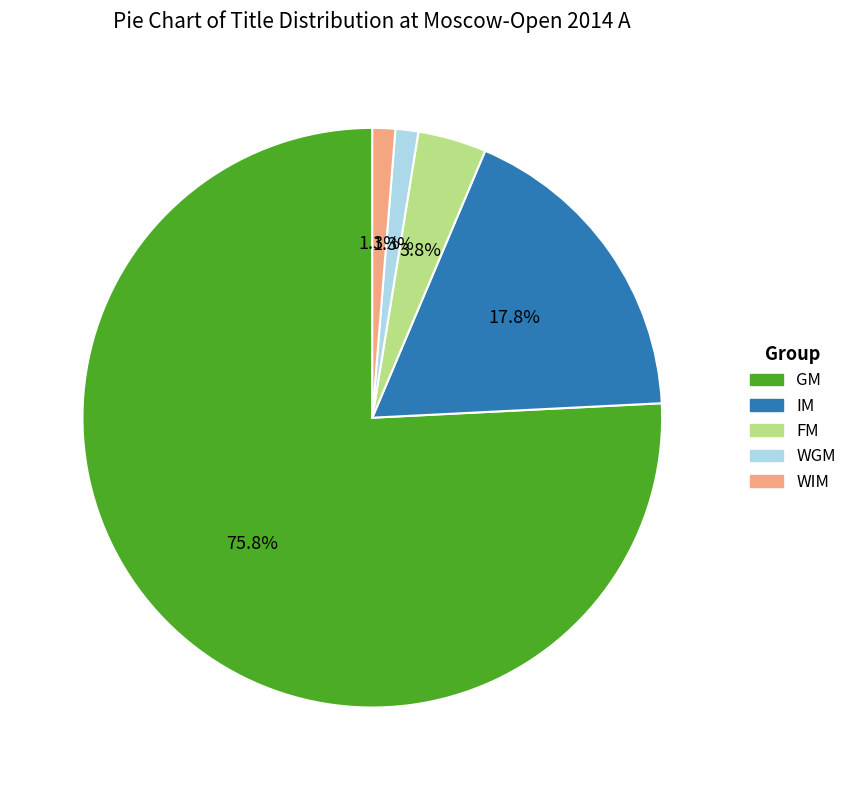

To the nearest percent, what is the average slice percentage?

20%